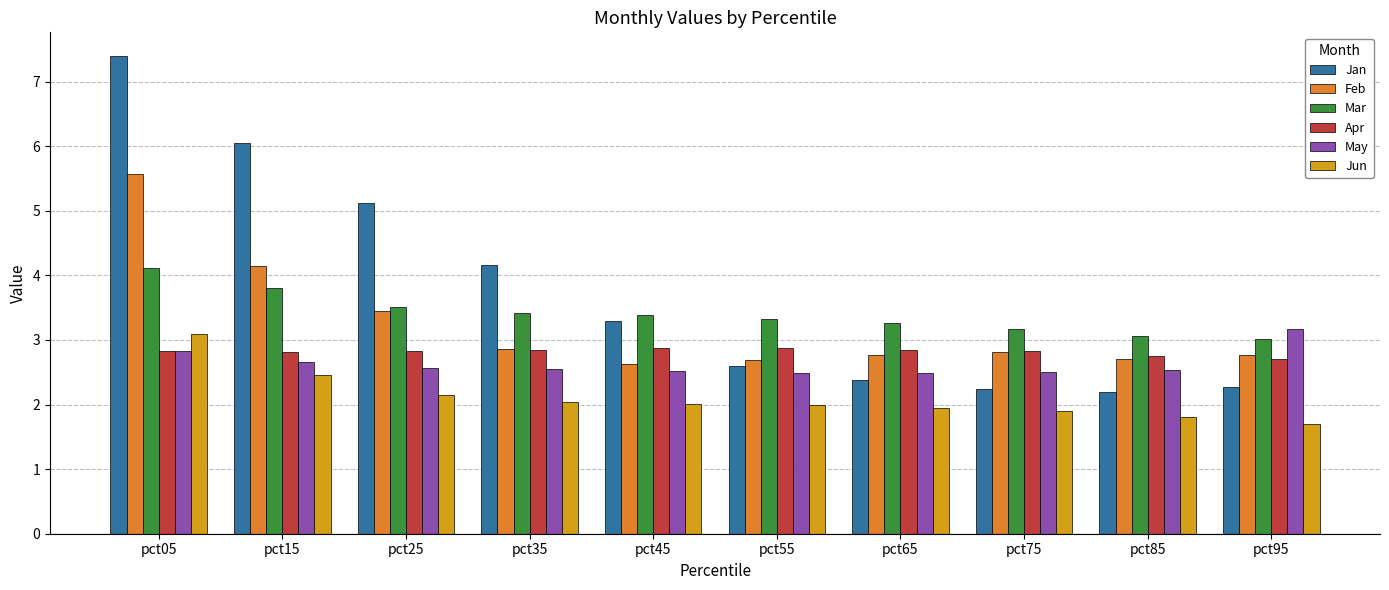

Rank the series at pct75 from highest to lowest value.

Mar, Apr, Feb, May, Jan, Jun